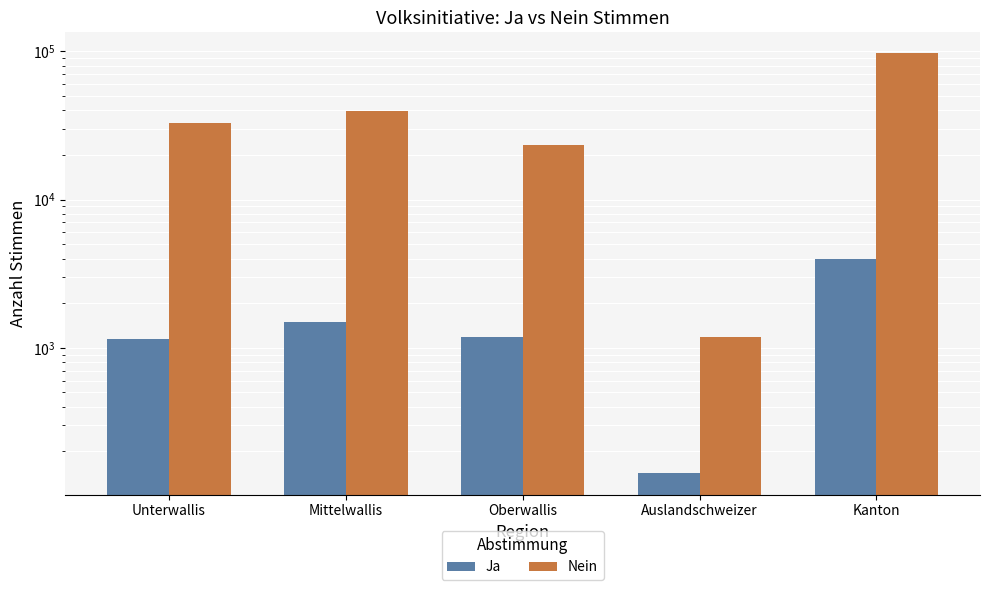

List the labels in order of Nein value, largest first.

Kanton, Mittelwallis, Unterwallis, Oberwallis, Auslandschweizer